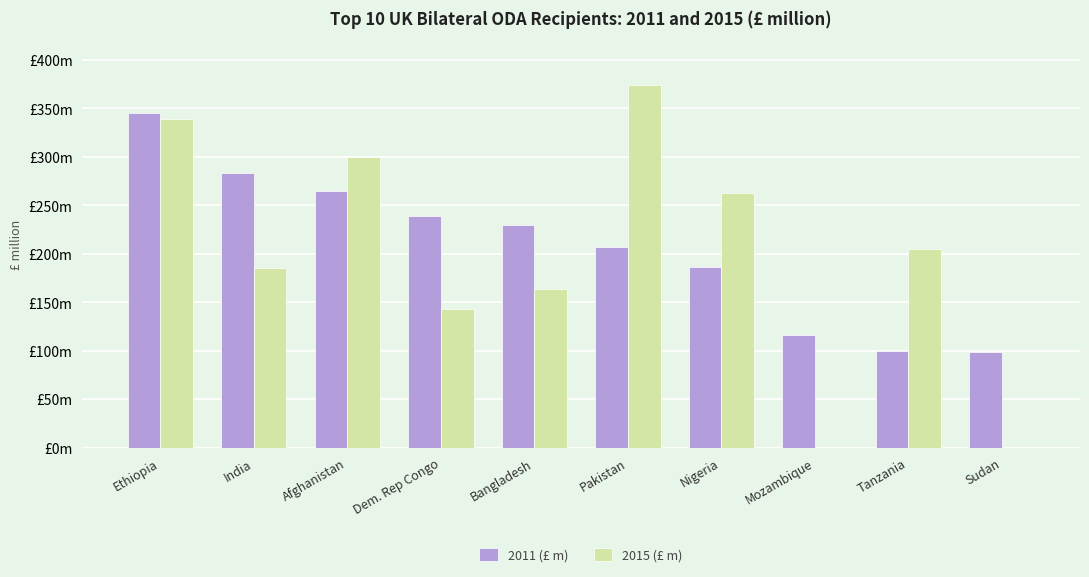

Which category has the highest value in the 2015 (£ m) series?

Pakistan